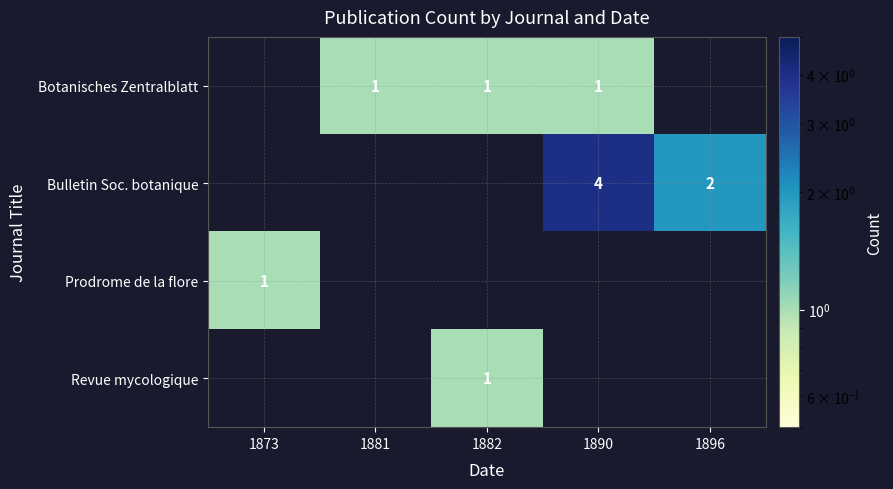

The Revue mycologique series shows 1 at 1882. True or false?

True